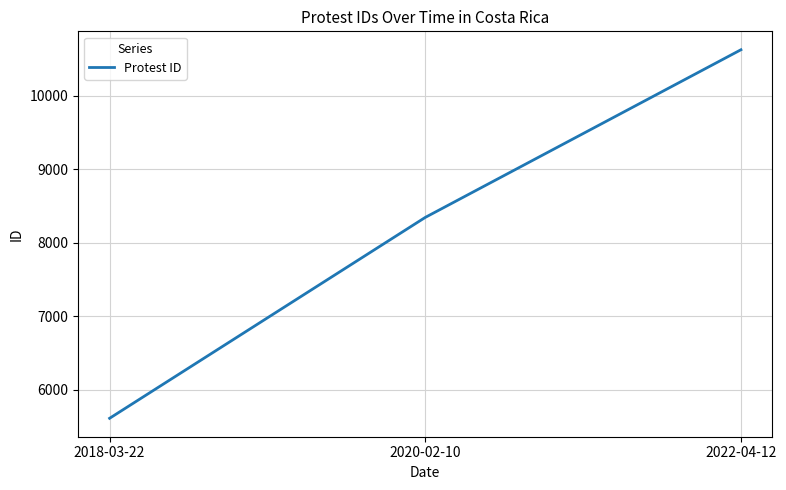

Reading left to right, transcribe all the data shown in this chart.

5611	8343	10623